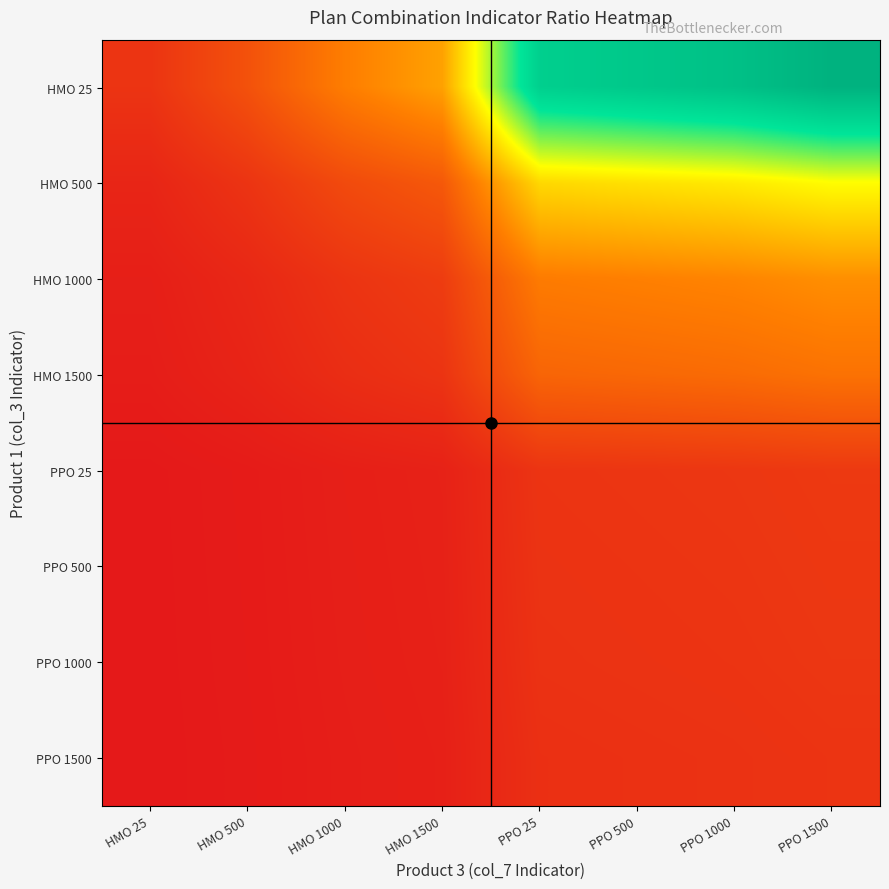

Which series has the largest range (max minus min)?

HMO 25